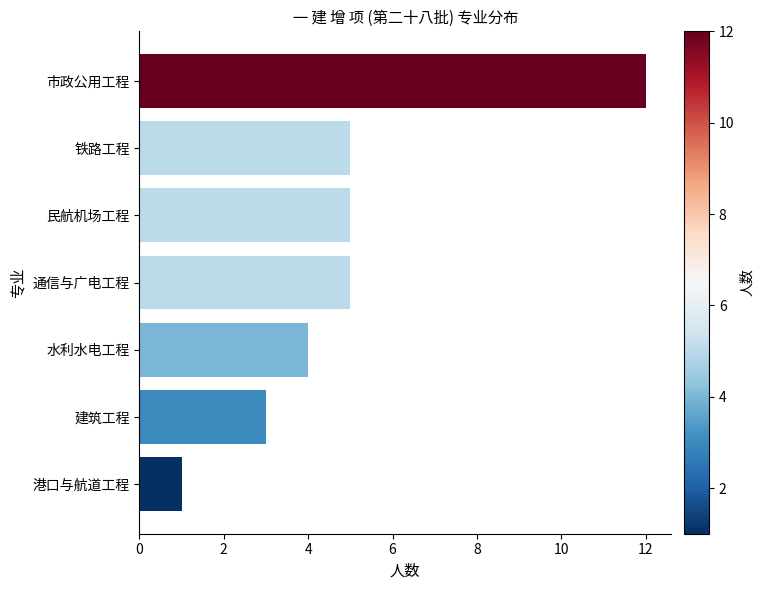

What is the sum of all values?

35